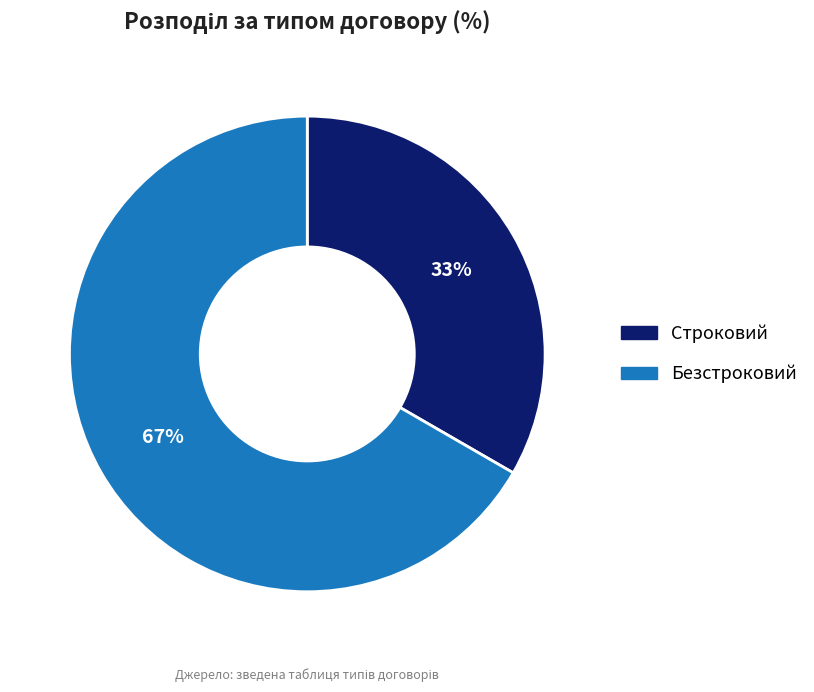

To the nearest percent, what is the average slice percentage?

50%